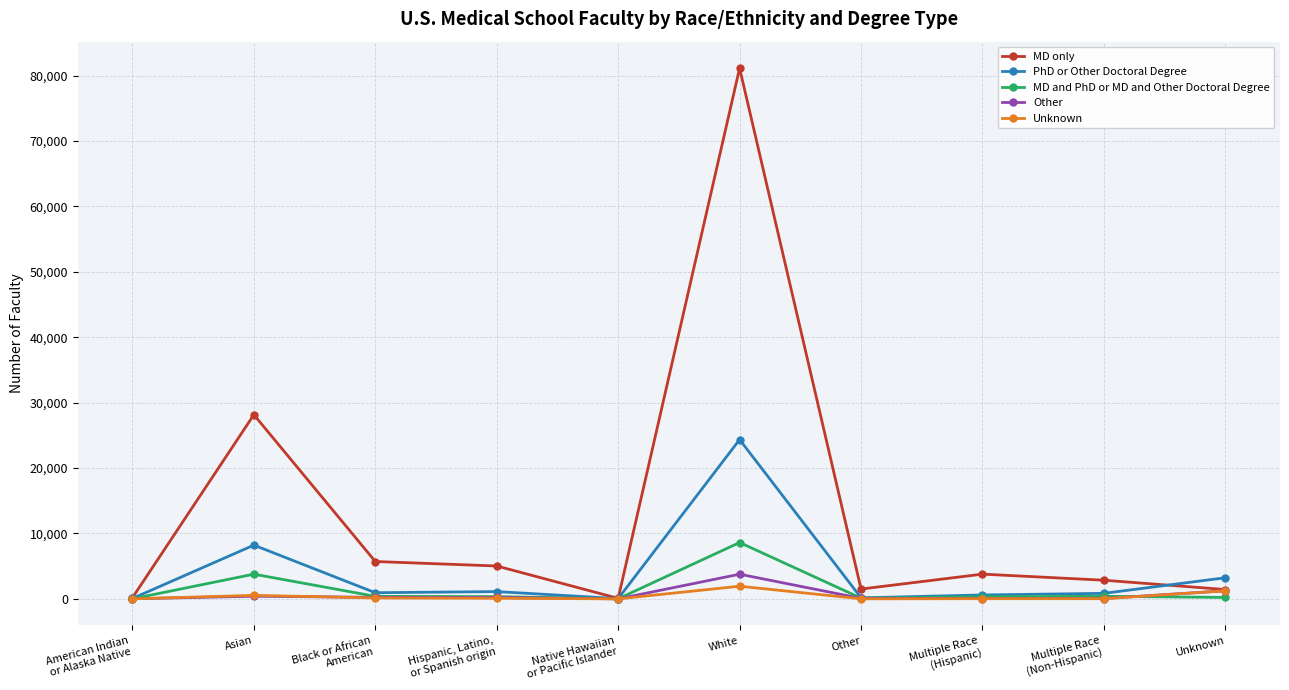

What is the maximum value shown in the chart?

81128